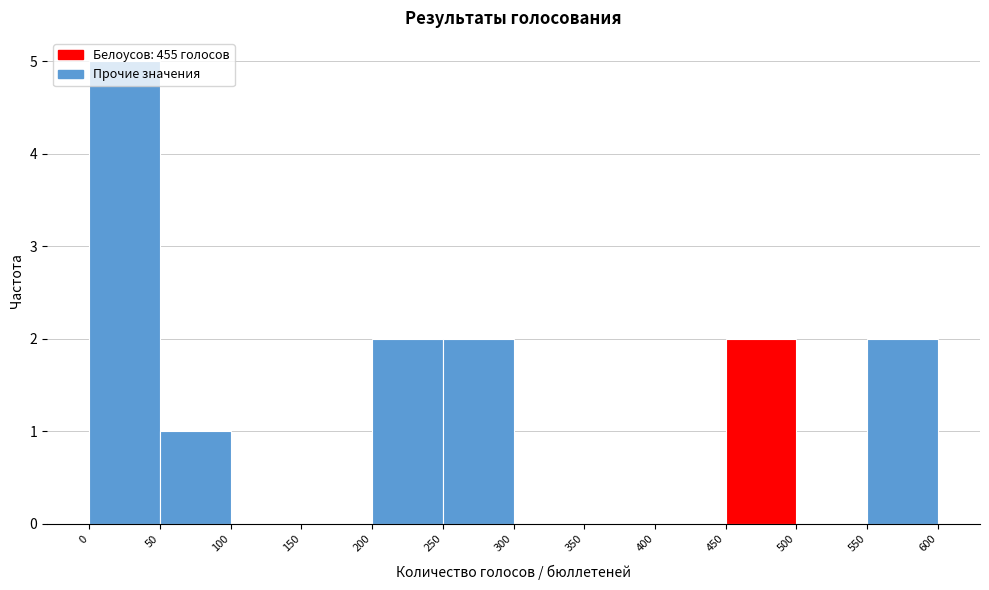

Which range on the x-axis has the tallest bar?

0 to 50